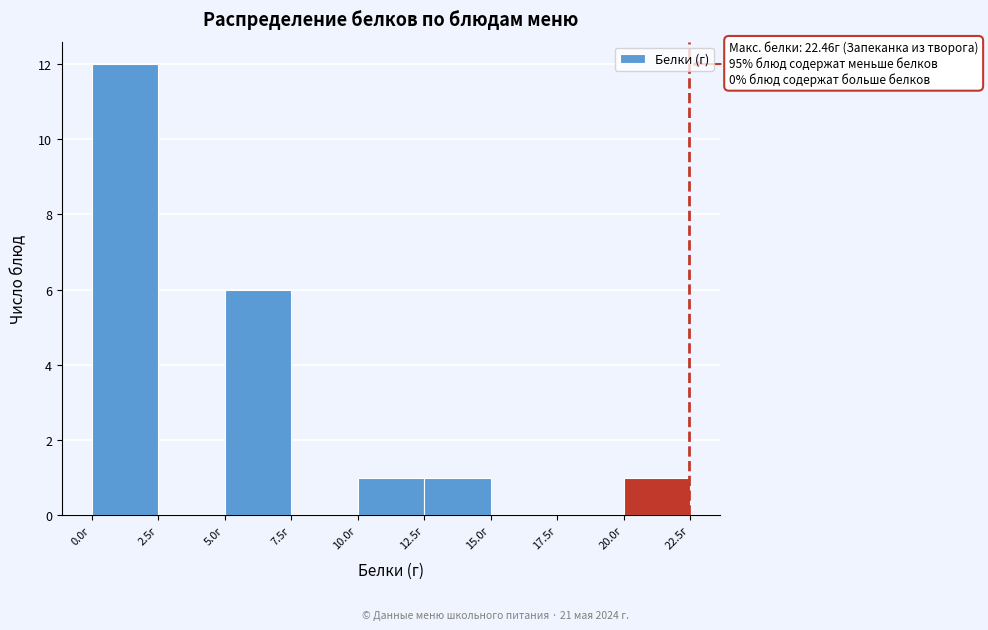

Over which range of the x-axis is the bar tallest?

0.0 to 2.5